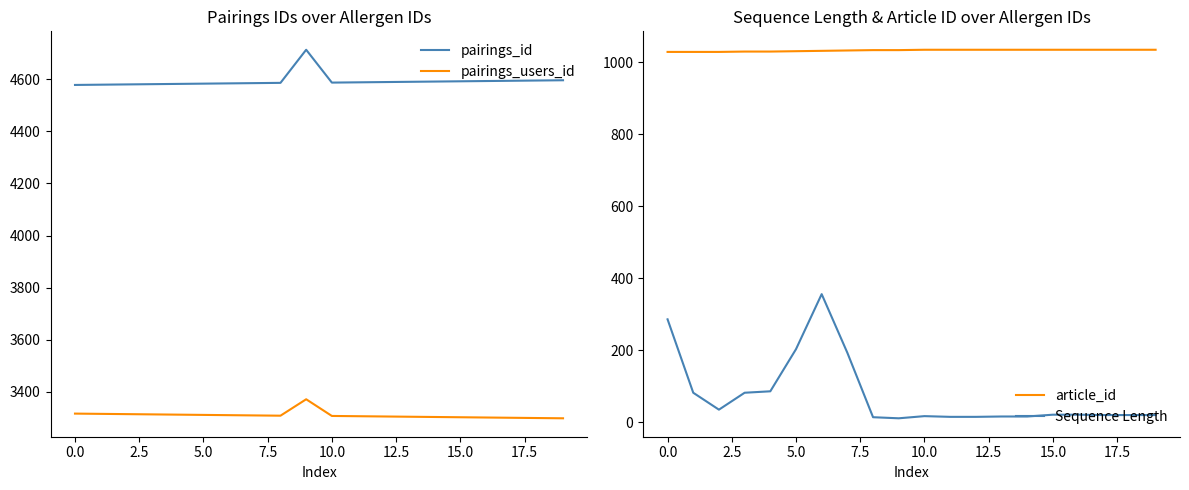

What is the label of the 19th point from the left?

18